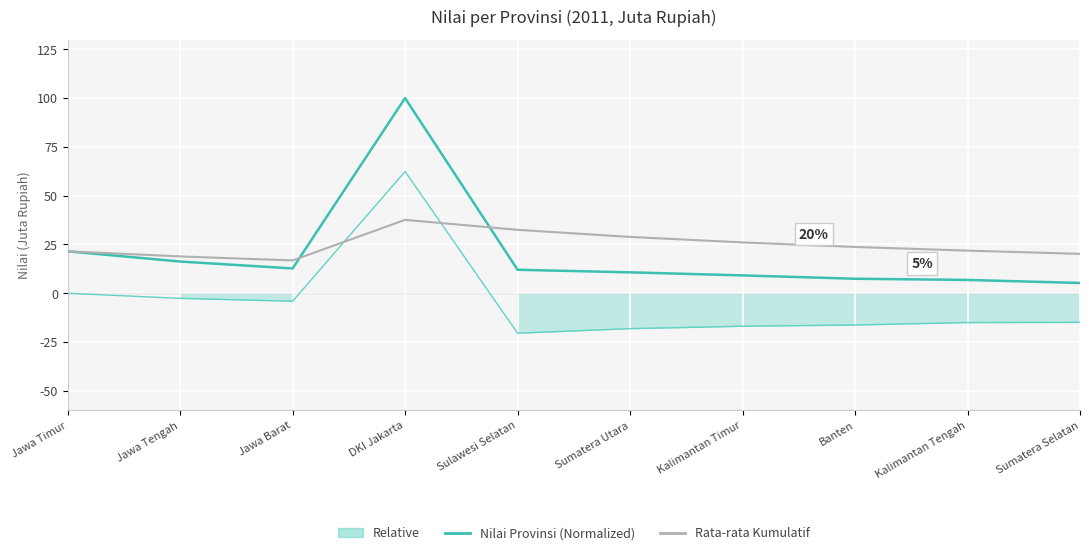

How many intersections are there between Nilai Provinsi (Normalized) and Rata-rata Kumulatif?

2